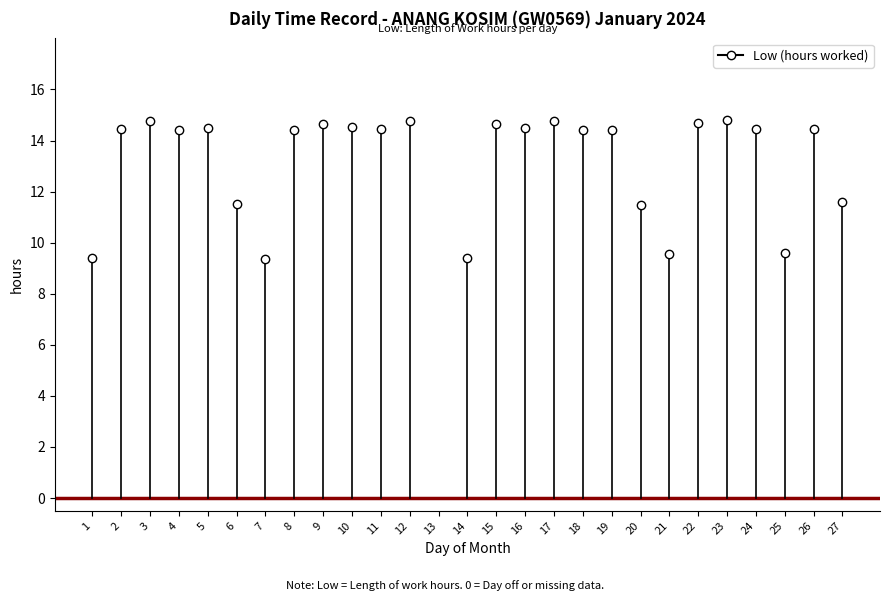

Rank the categories by value from highest to lowest.

23, 12, 3, 17, 22, 9, 15, 10, 16, 5, 26, 2, 11, 24, 18, 19, 8, 4, 27, 6, 20, 25, 21, 1, 14, 7, 13